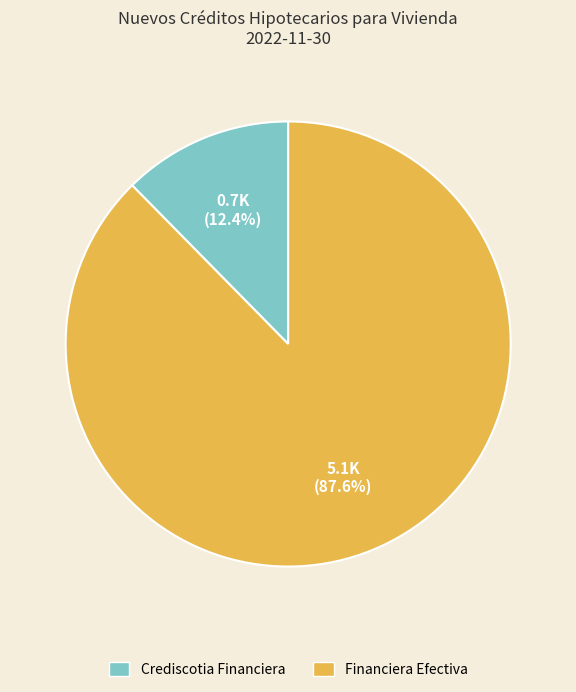

Which slice is the largest?

Financiera Efectiva